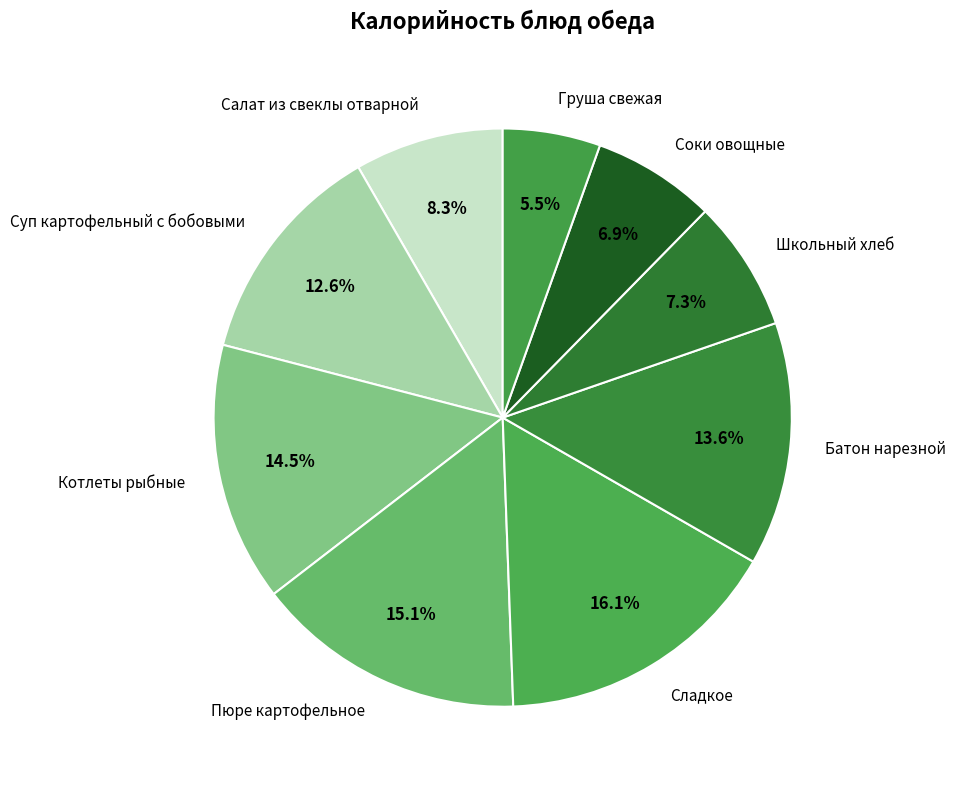

What percentage is the Пюре картофельное slice, to the nearest percent?

15%